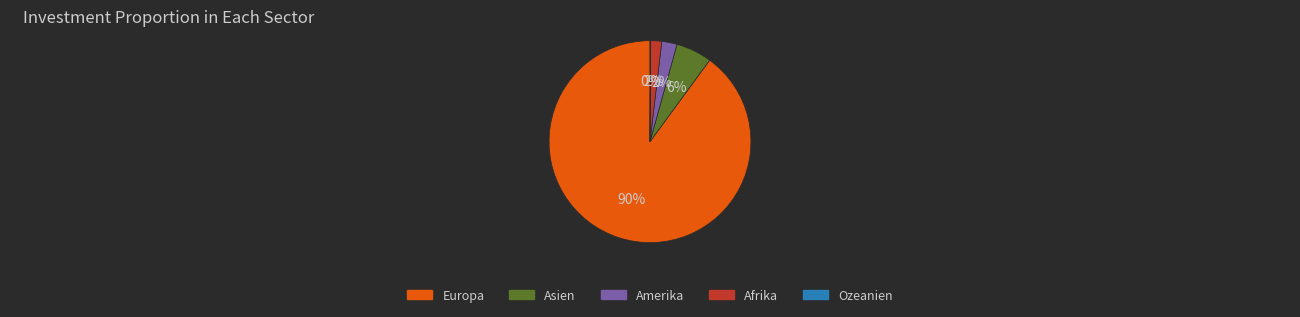

To the nearest percent, what is the difference between the Afrika and Asien slice percentages?

4%